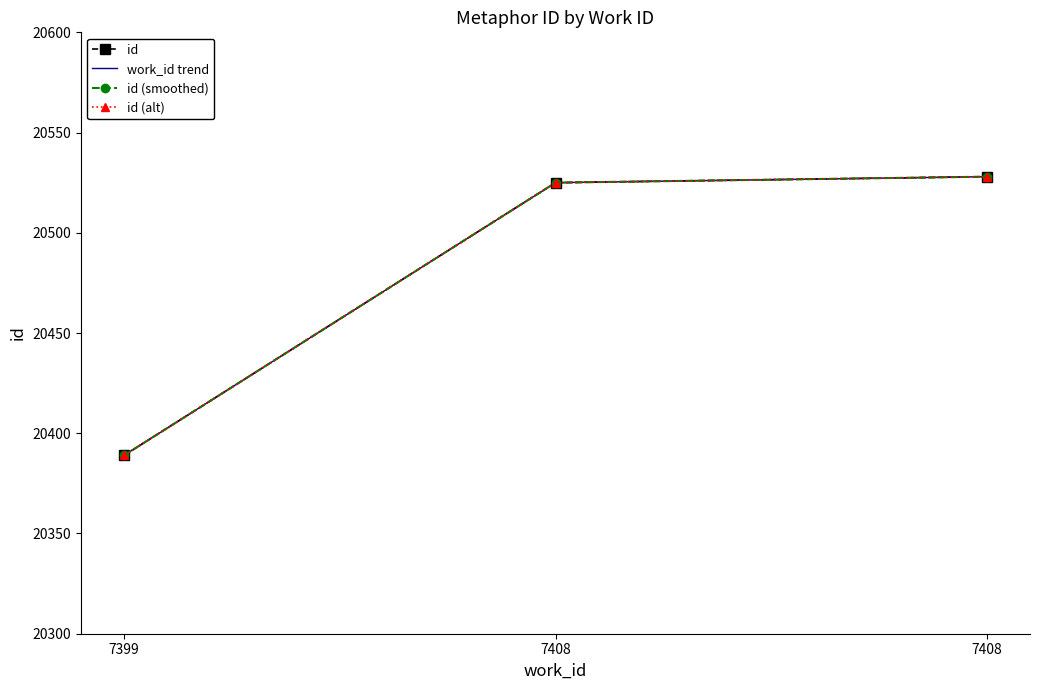

List the labels in order of id (smoothed) value, largest first.

7408, 7408, 7399